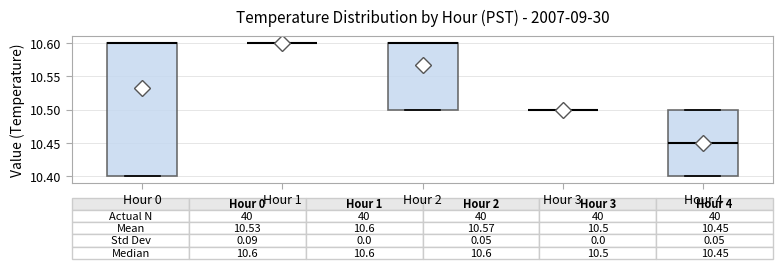

Which box is the tallest, from its lower edge to its upper edge?

Hour 0